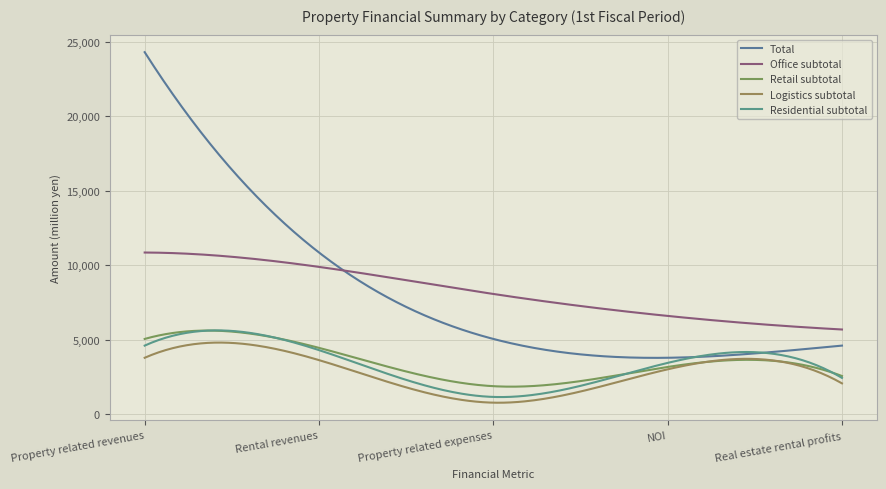

True or false: Residential subtotal has more than 0 points higher than both neighbors.

True